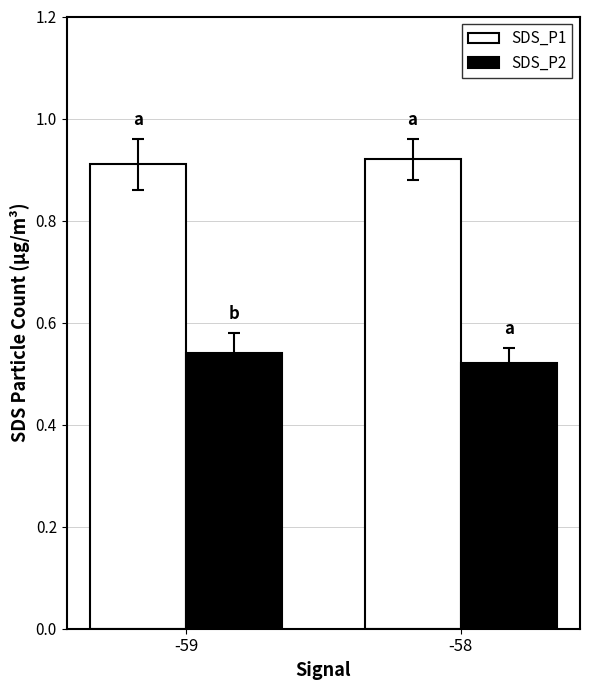

At -59, list the series in order from largest to smallest.

SDS_P1, SDS_P2